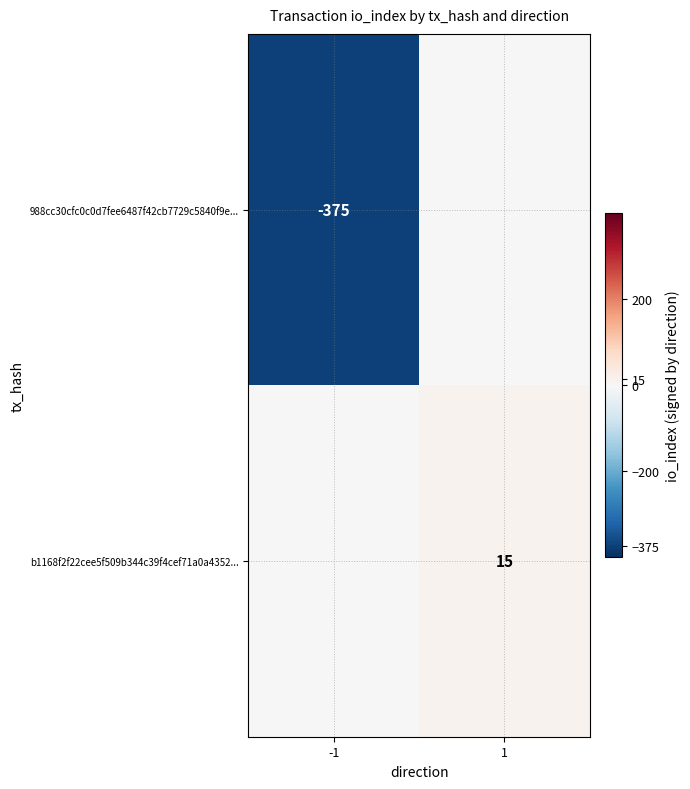

The value of b1168f2f22cee5f509b344c39f4cef71a0a4352... at 1 is 15. True or false?

True